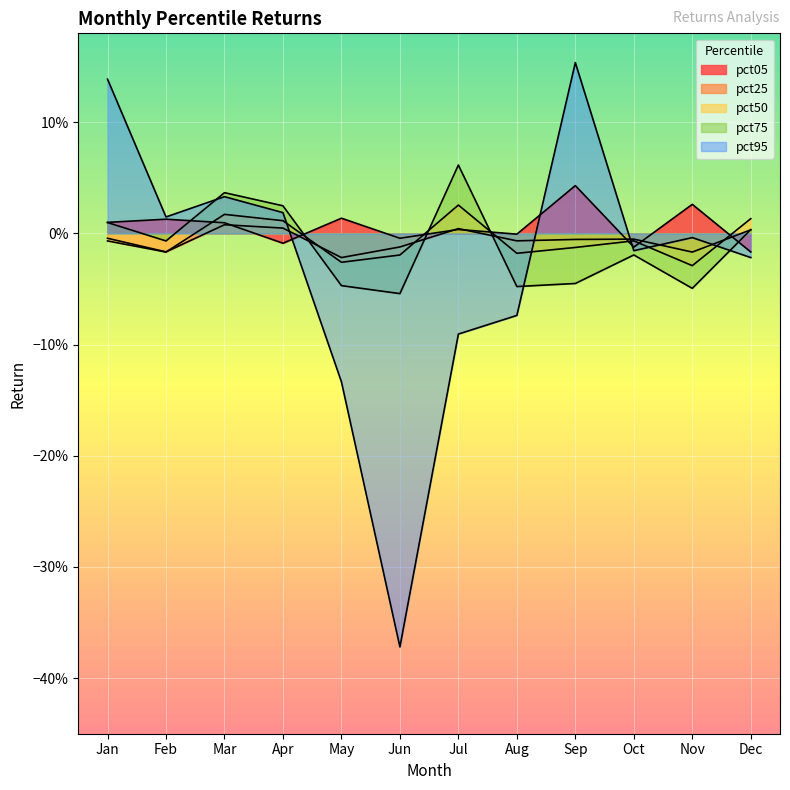

The value of pct95 at Apr is 0.0. True or false?

False